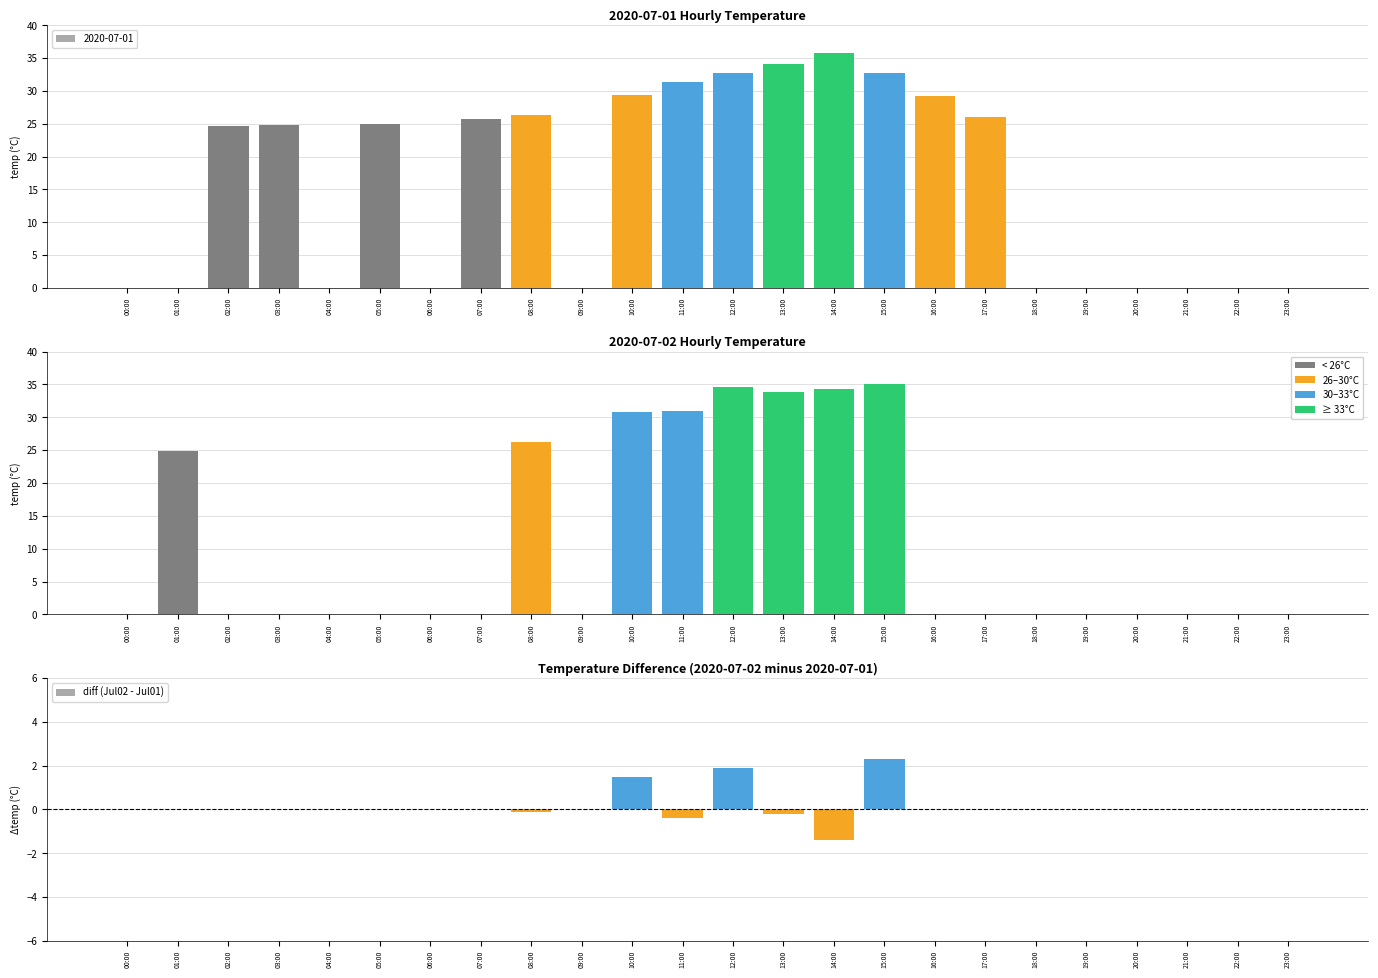

Rank the categories by value from highest to lowest.

15:00, 12:00, 10:00, 00:00, 01:00, 02:00, 03:00, 04:00, 05:00, 06:00, 07:00, 09:00, 16:00, 17:00, 18:00, 19:00, 20:00, 21:00, 22:00, 23:00, 08:00, 13:00, 11:00, 14:00